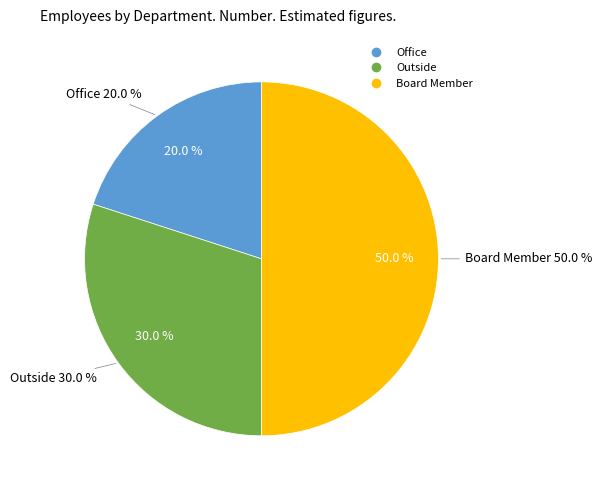

Is there any slice that represents more than half of the pie?

No